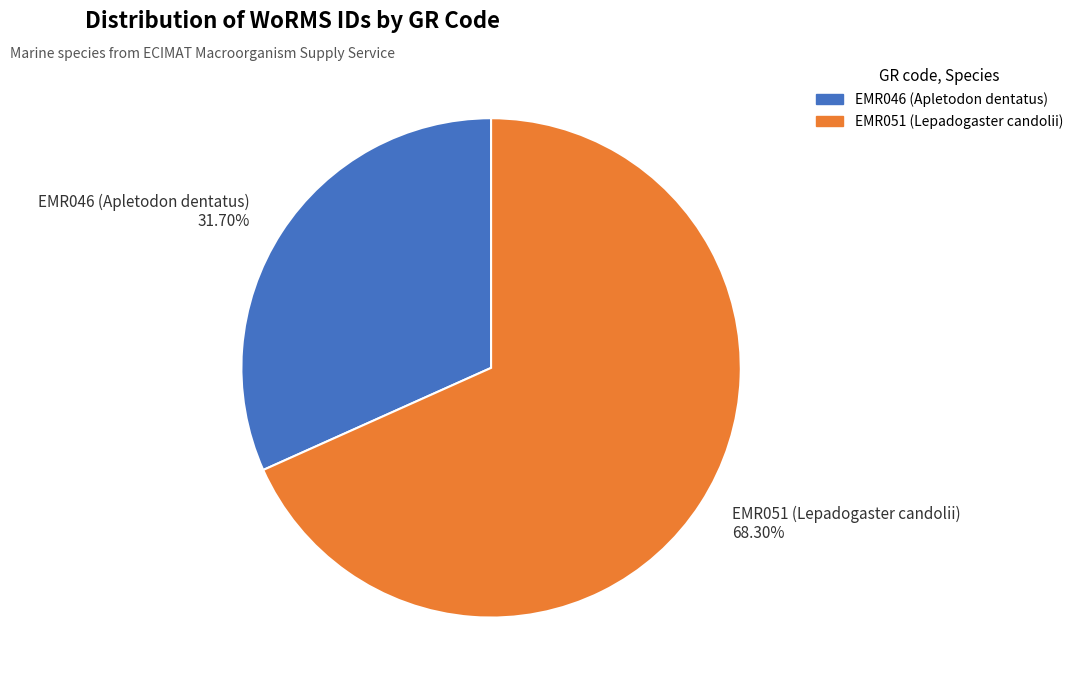

Is it true that EMR046 (Apletodon dentatus) is 32% of the pie?

True